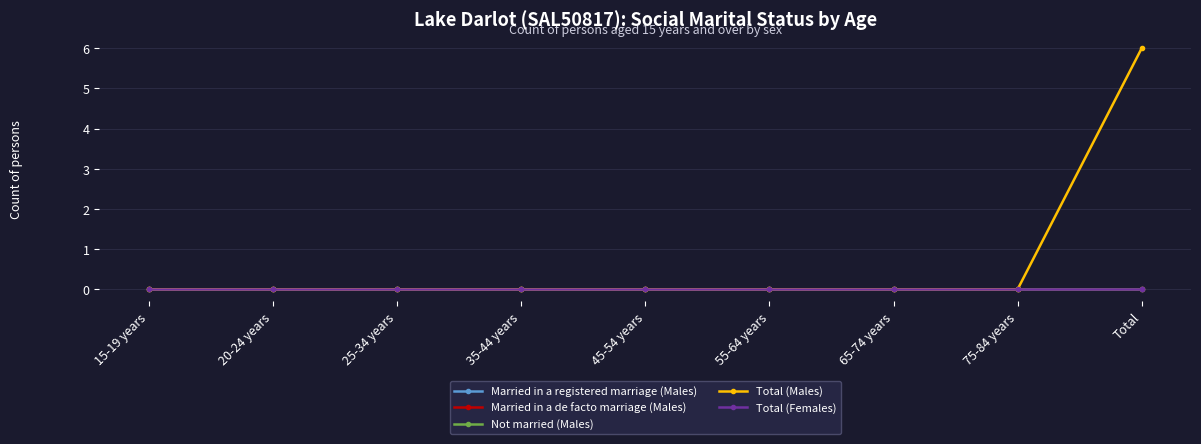

Is this an area chart (filled region under the line)?

No